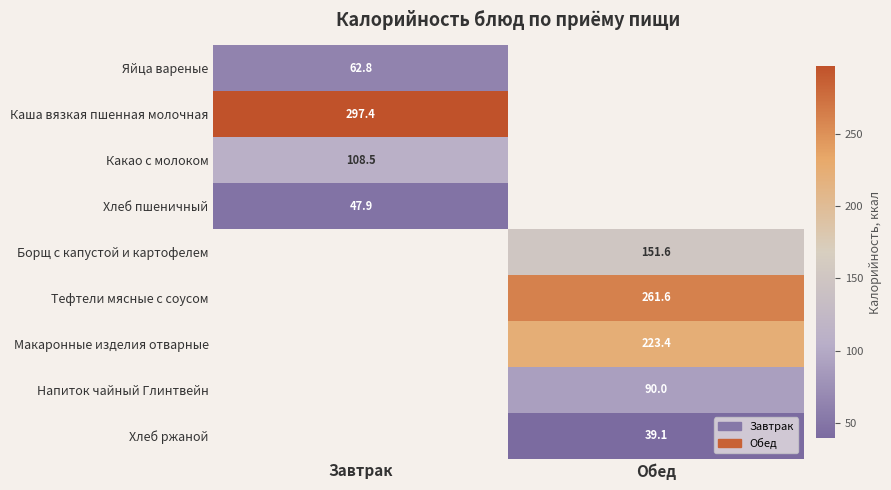

What is the smallest value displayed?

39.1